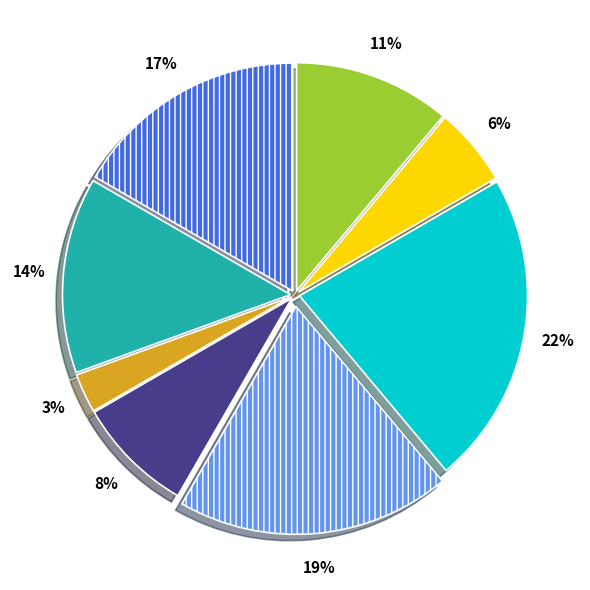

To the nearest percent, what is the average slice percentage?

12%